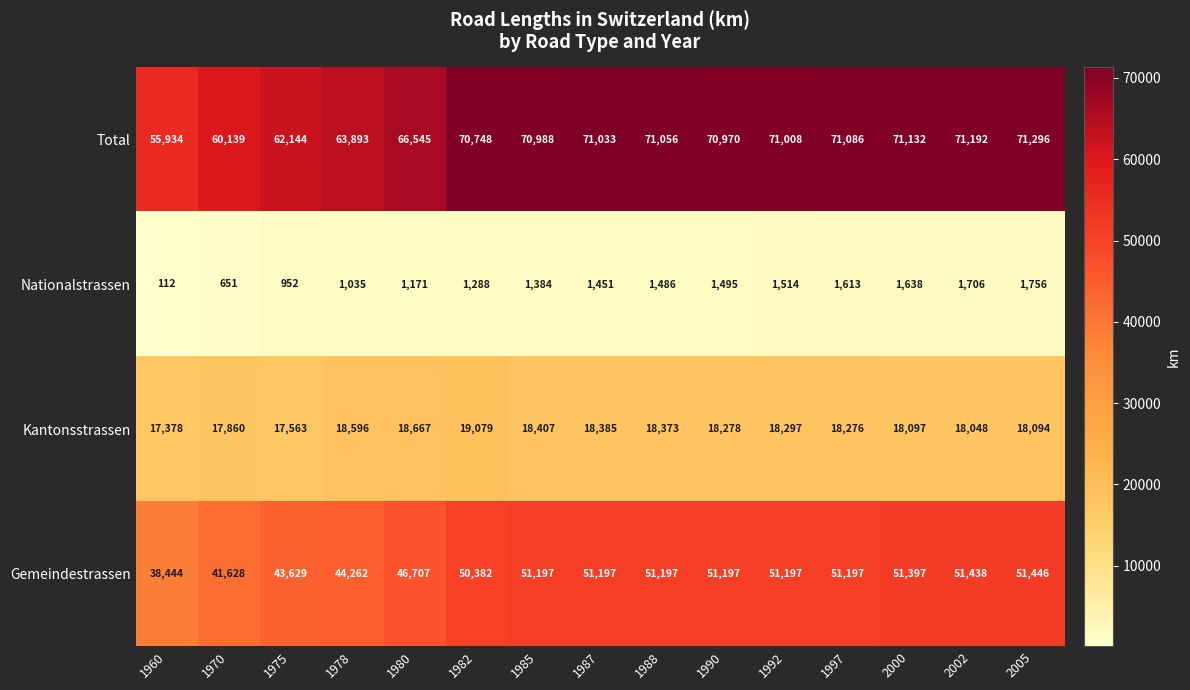

The value of Nationalstrassen at 1997 is 1613. True or false?

True